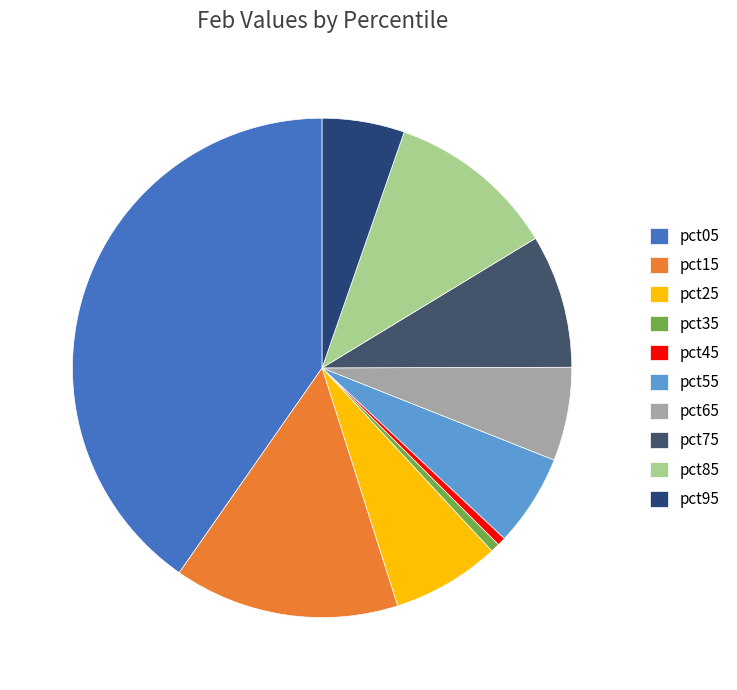

Is there any slice that represents more than half of the pie?

No